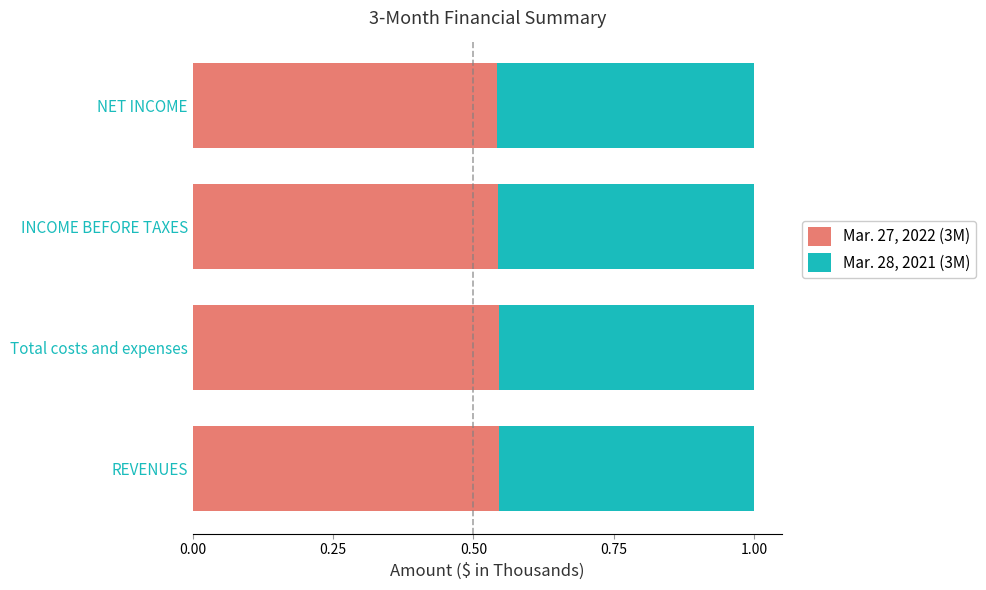

How many Mar. 27, 2022 (3M) values are between 0 and 1?

4